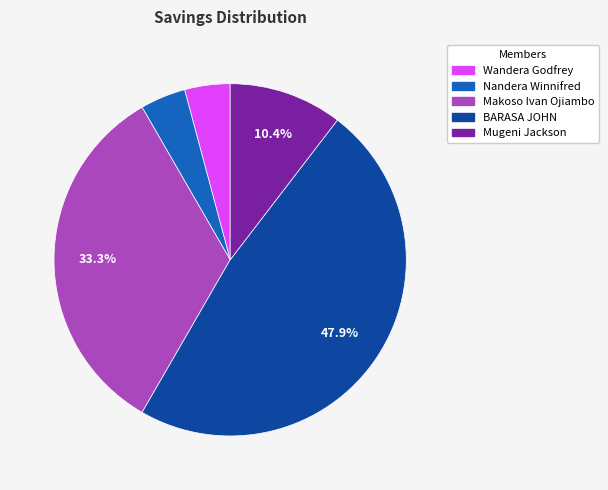

Which has a higher value, Makoso Ivan Ojiambo or Nandera Winnifred?

Makoso Ivan Ojiambo